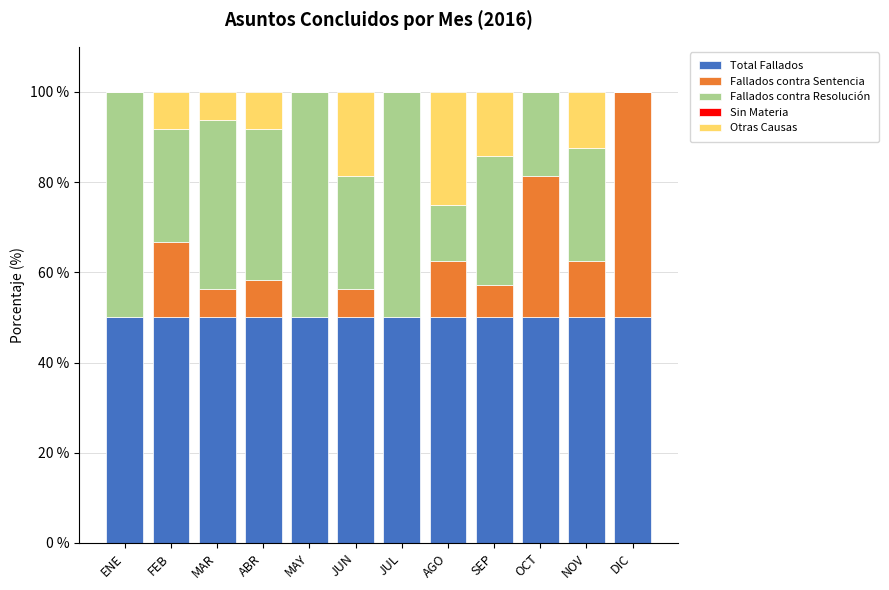

What is the total value across all series at ABR?

100.0